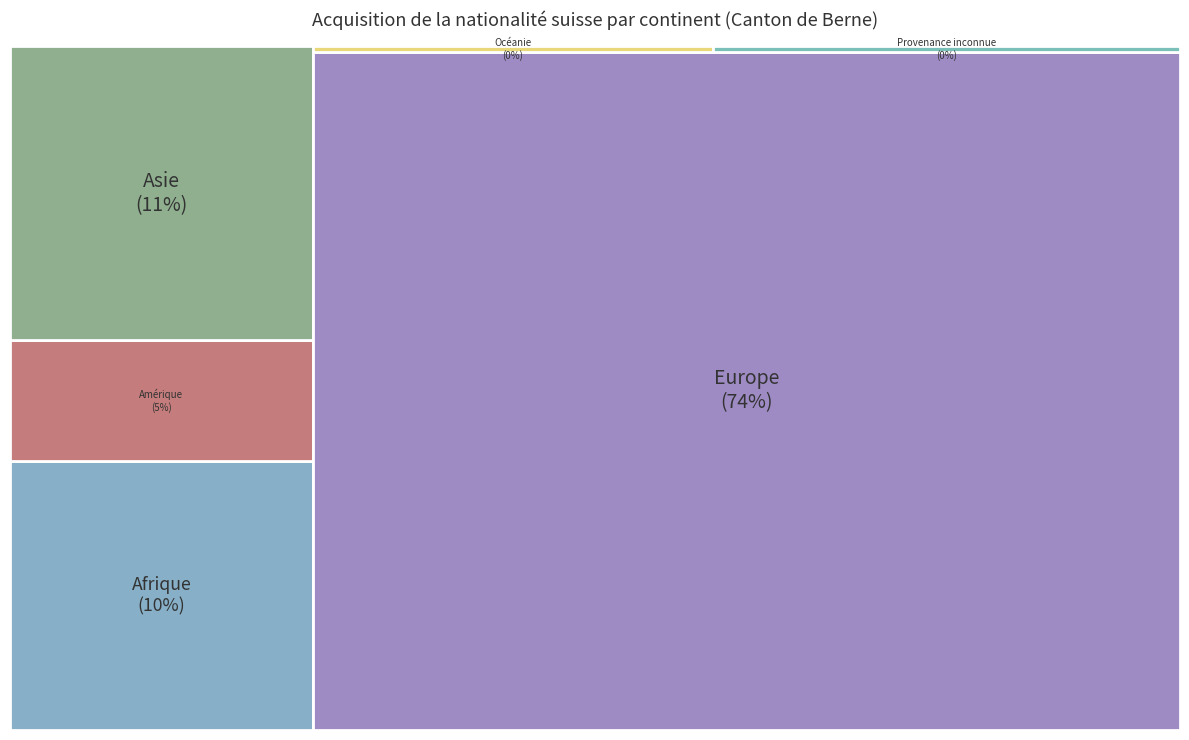

Reading left to right, extract all data points from this chart.

222	100	243	1606	6	7